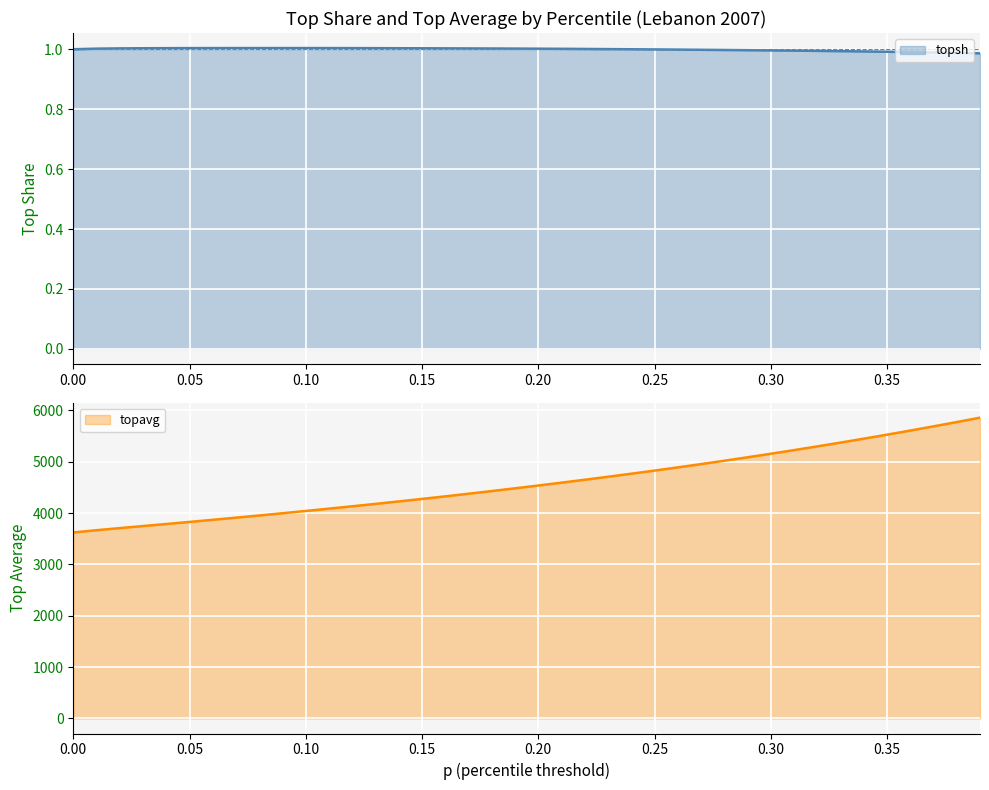

True or false: topsh has a value of 0.2 at 0.30.

False